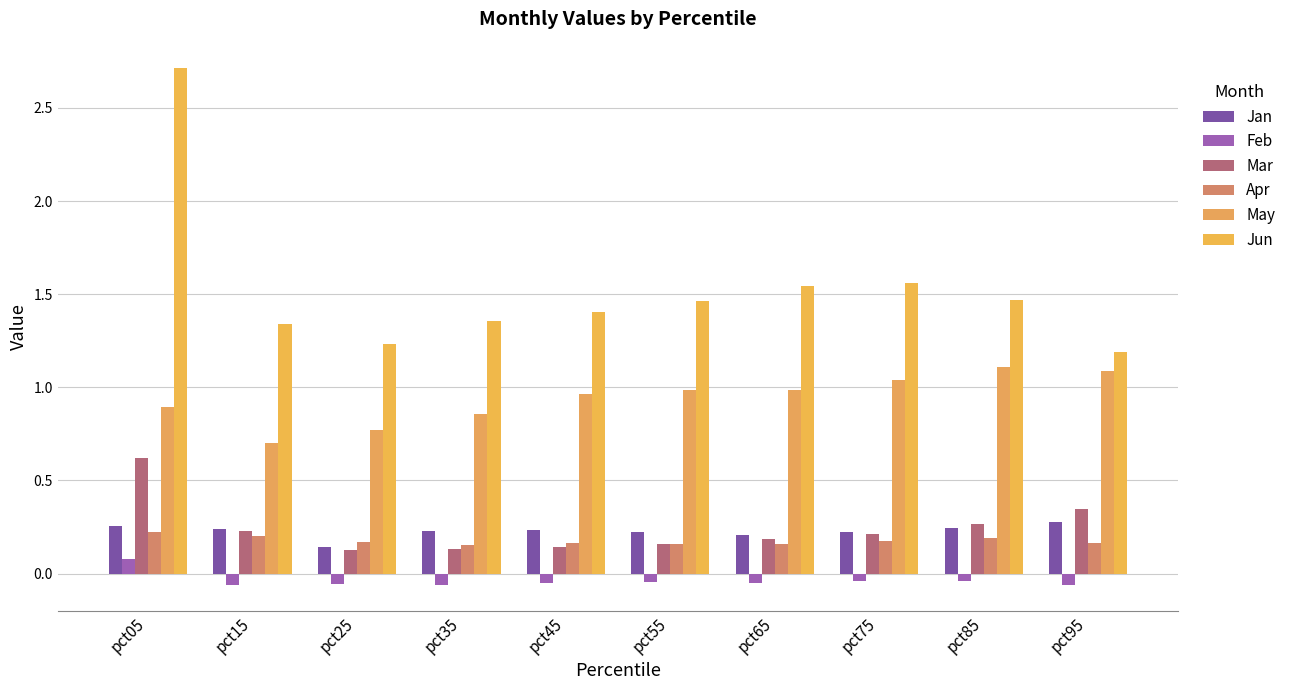

At which label is Jun closest to 1?

pct95